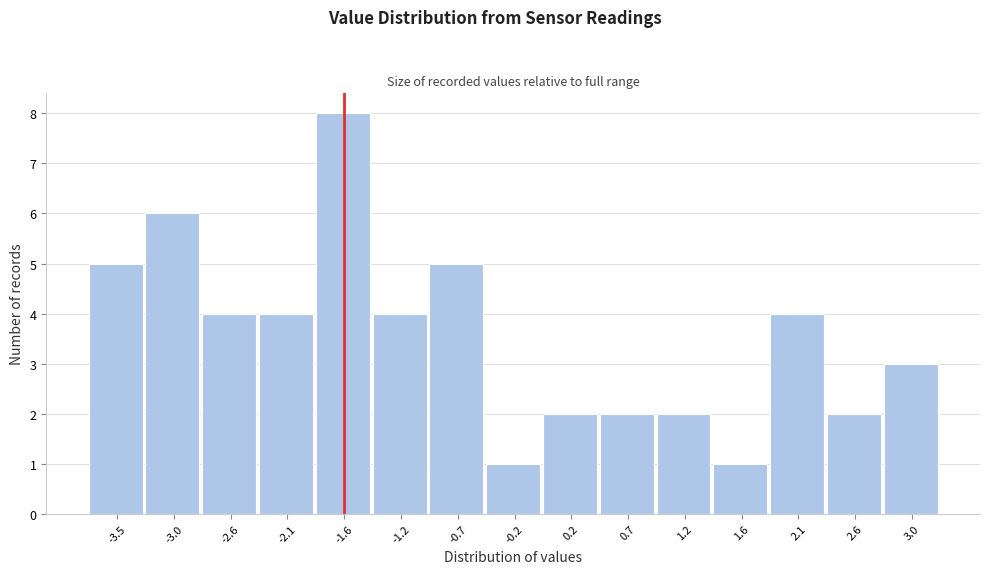

Reading right to left, transcribe all the data shown in this chart.

3	2	4	1	2	2	2	1	5	4	8	4	4	6	5